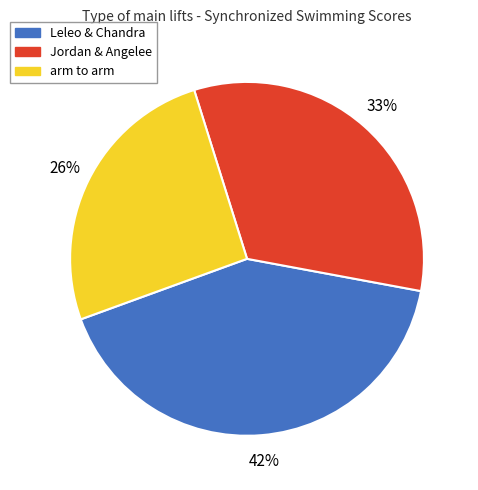

Is arm to arm the majority of the pie?

No